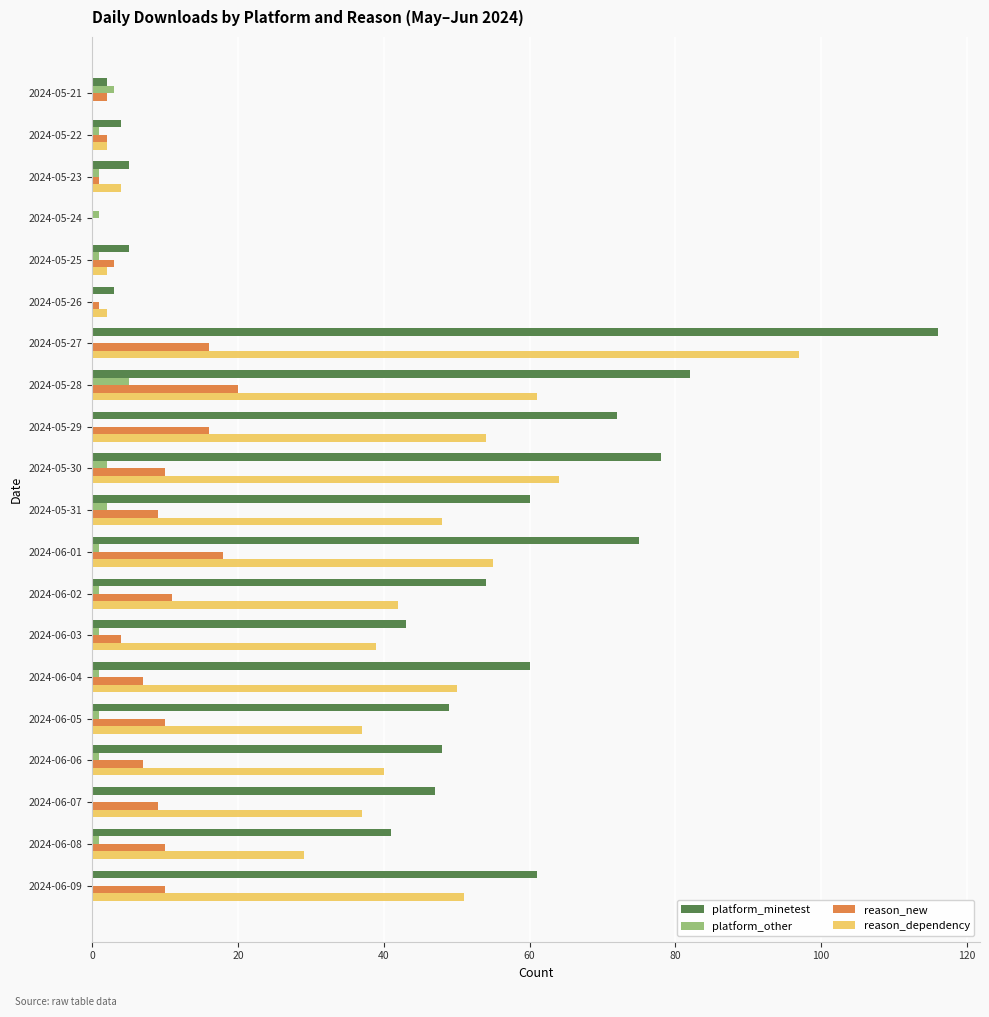

Between 2024-05-25 and 2024-06-05, which series saw the biggest shift?

platform_minetest